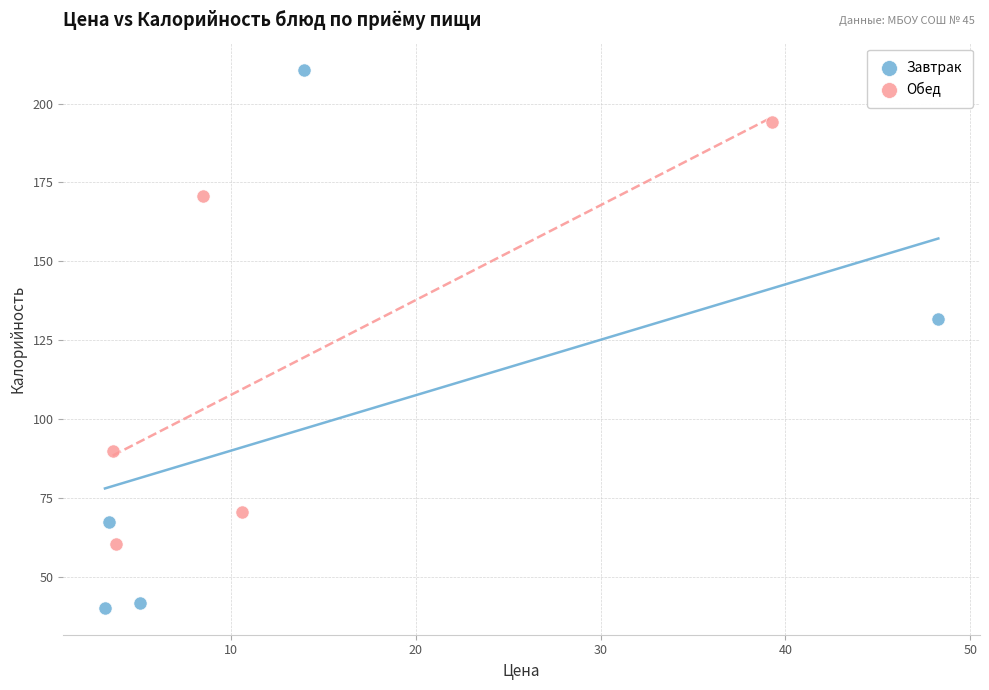

Which series reaches the minimum Y coordinate?

Завтрак